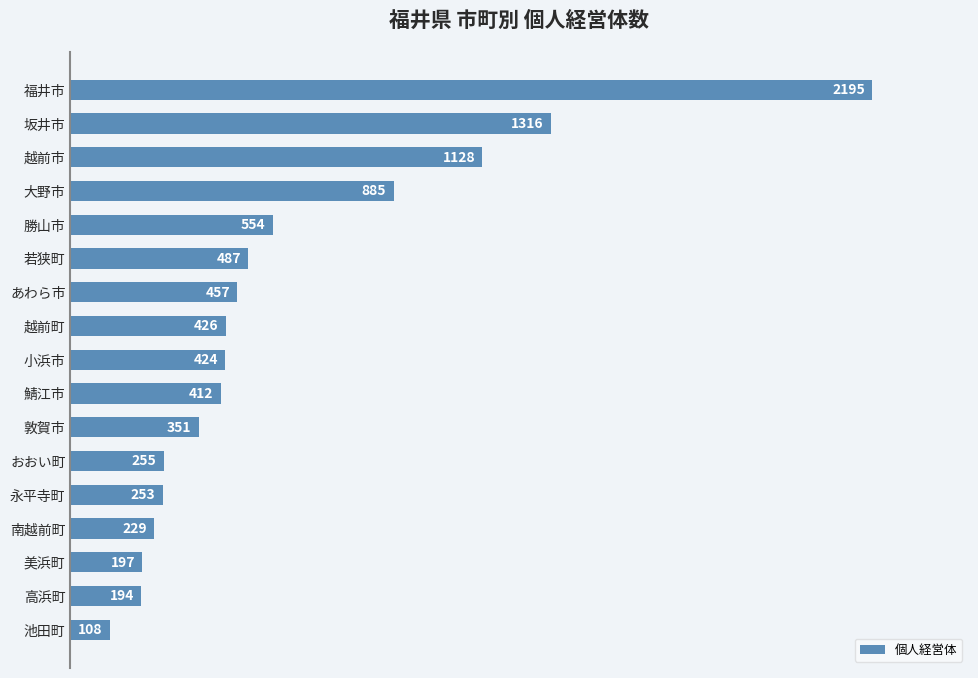

How many data points are less than 424?

8